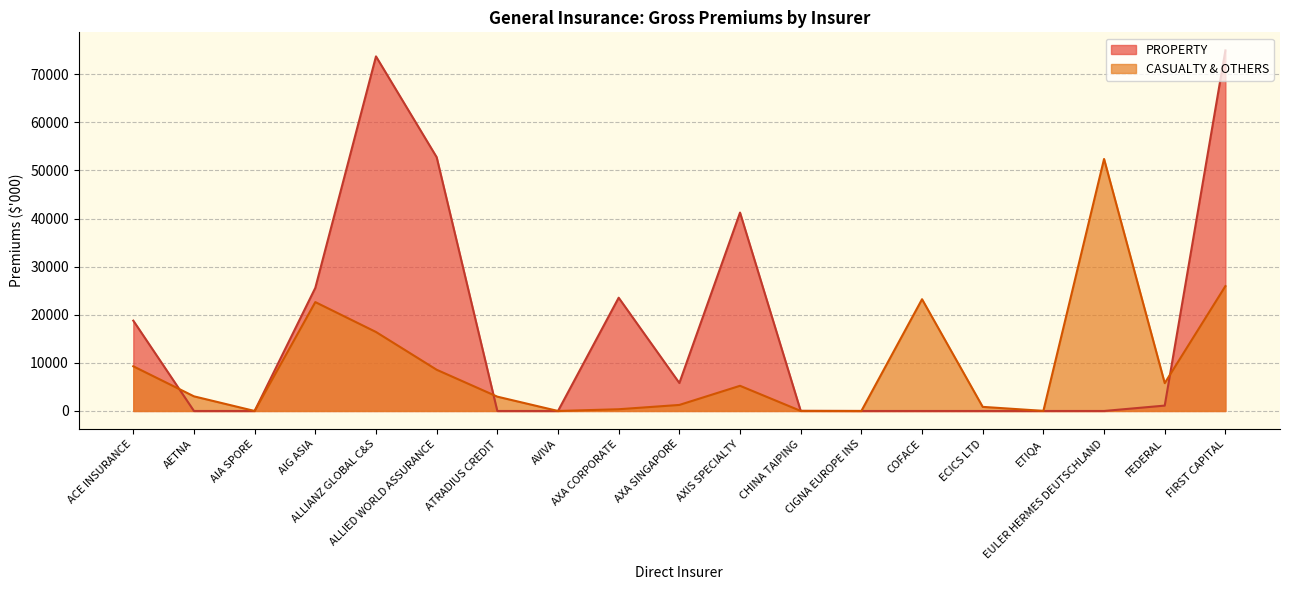

How many values in the CASUALTY & OTHERS series are below 3044?

9